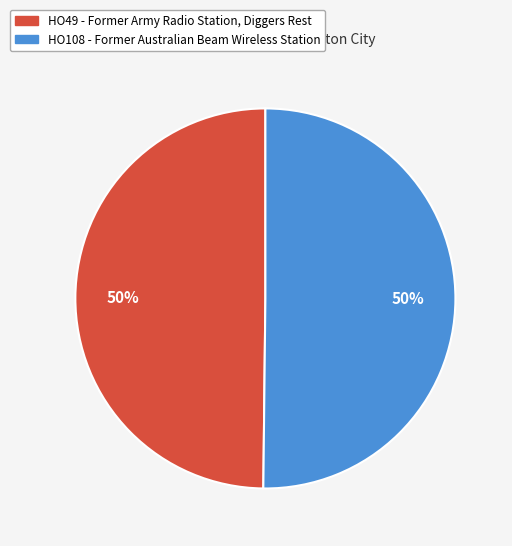

To the nearest percent, what is the average slice percentage?

50%